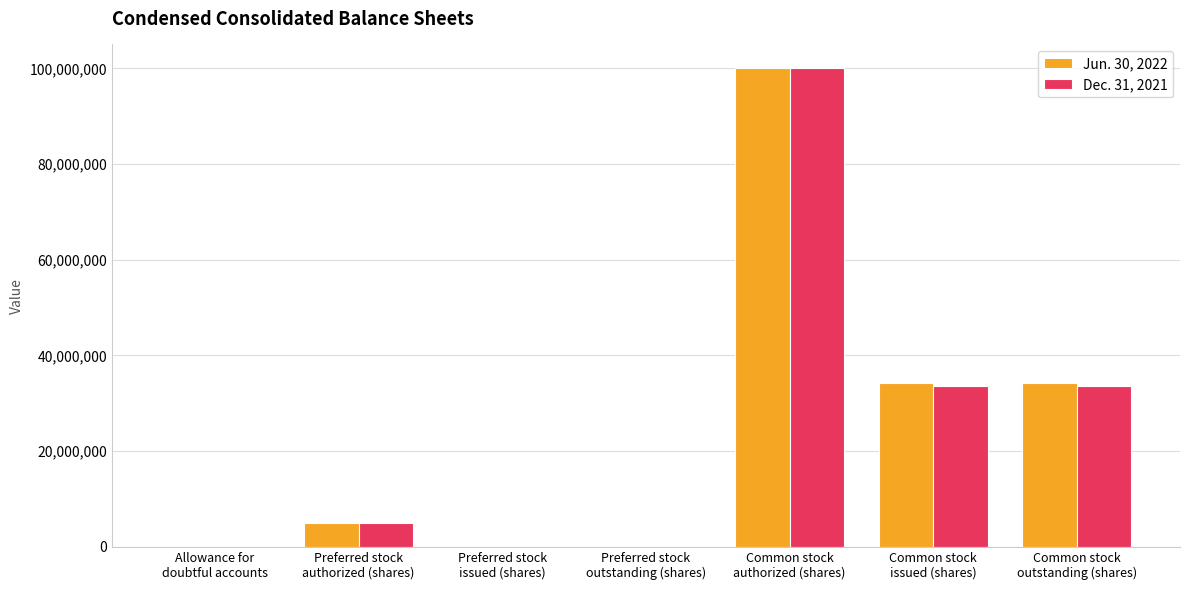

How many series are shown in this chart?

2